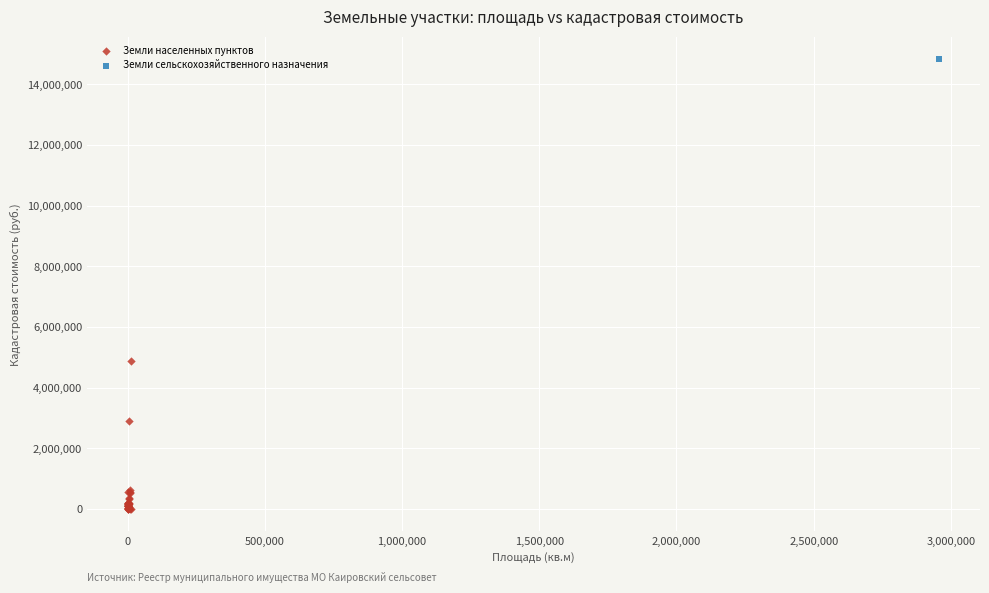

What are all the series names shown in the legend?

Земли населенных пунктов, Земли сельскохозяйственного назначения